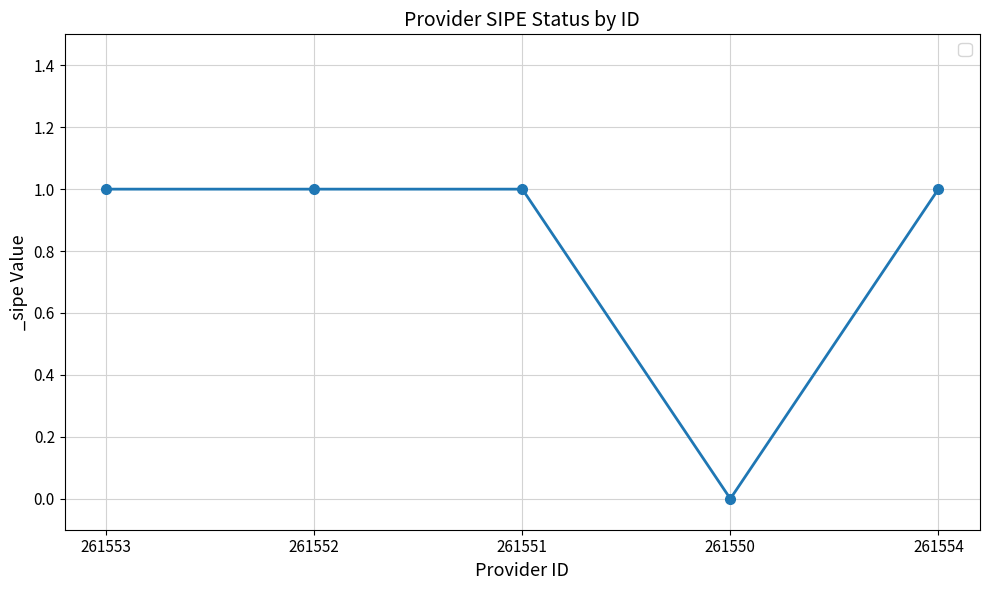

Count the number of categories in the chart.

5